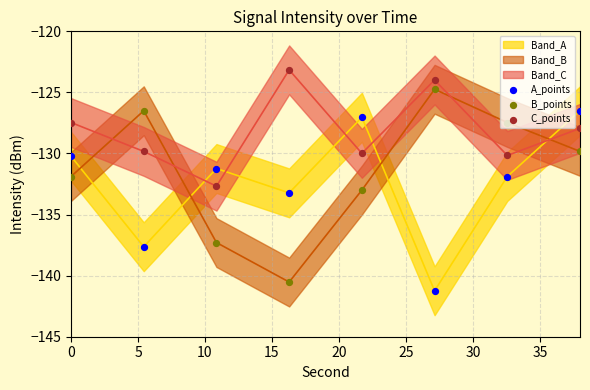

Is the value of B_points at 35 greater than the value of C_points at 10?

Yes